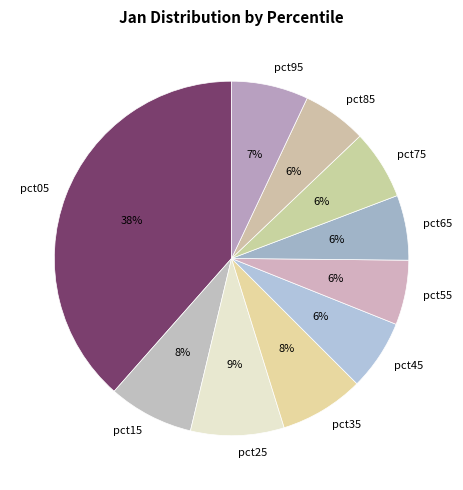

What percentage is the pct85 slice, to the nearest percent?

6%